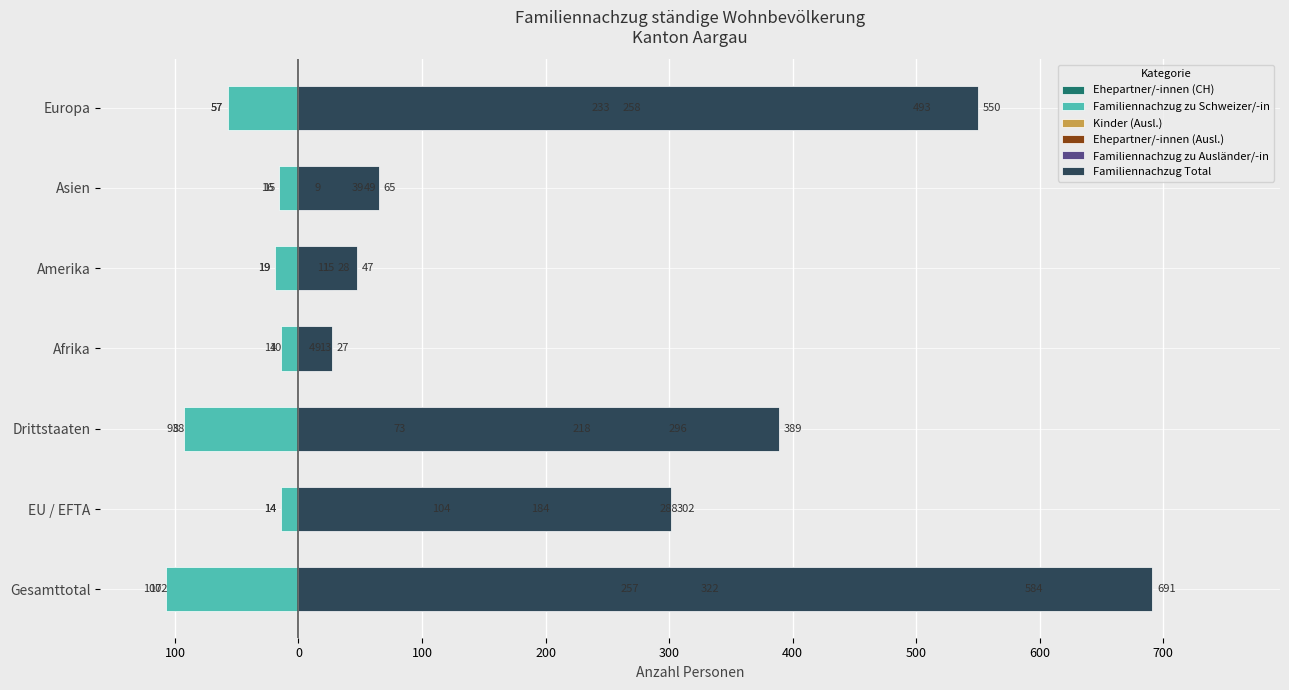

Which series has the widest spread of values?

Familiennachzug Total